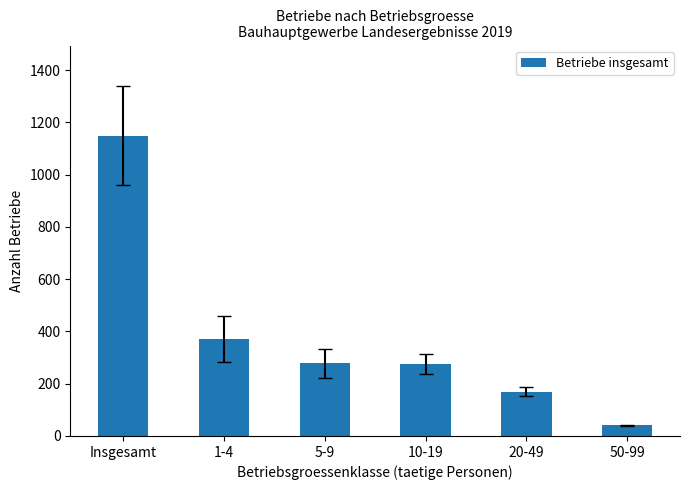

What is the approximate value at Insgesamt, to the nearest 10?

1150